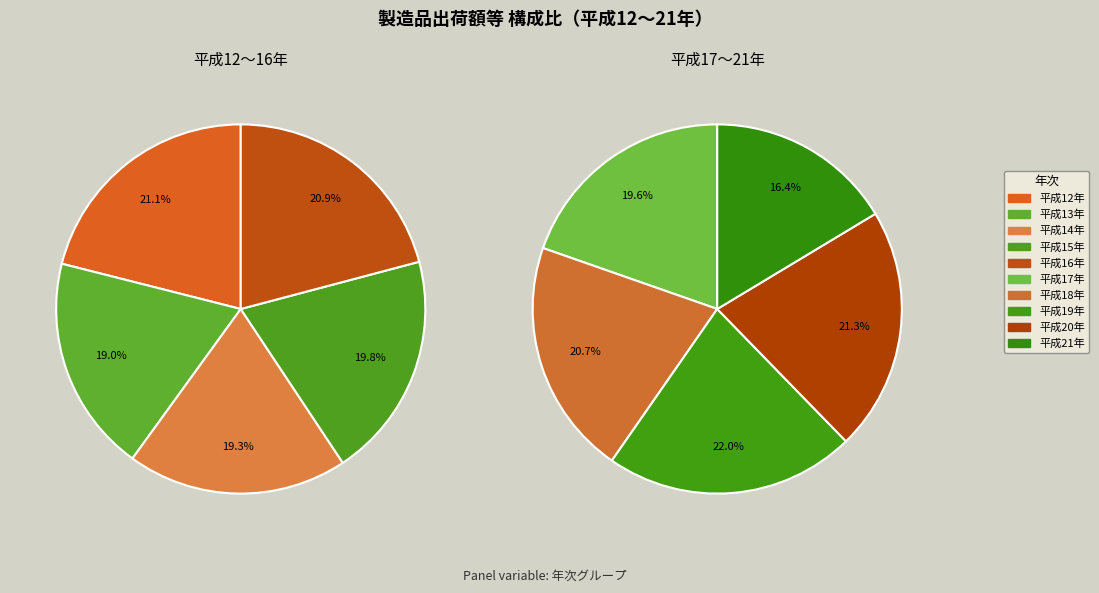

Is there a majority slice in this chart?

No